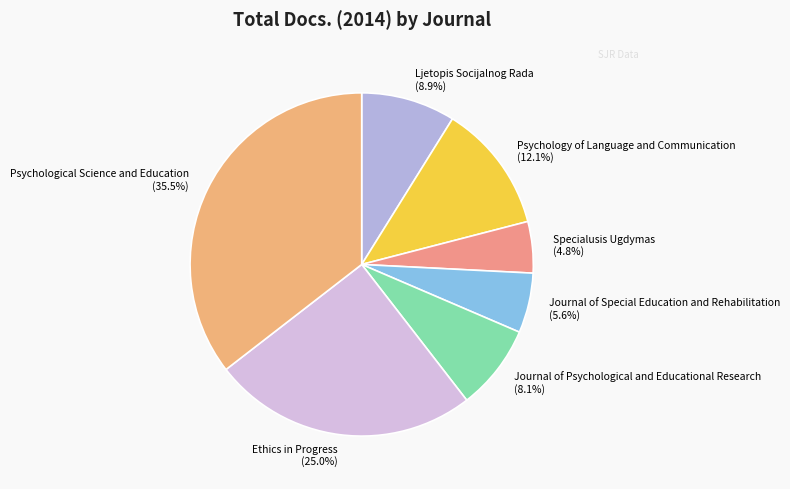

To the nearest percent, what portion does Ethics in Progress represent?

25%